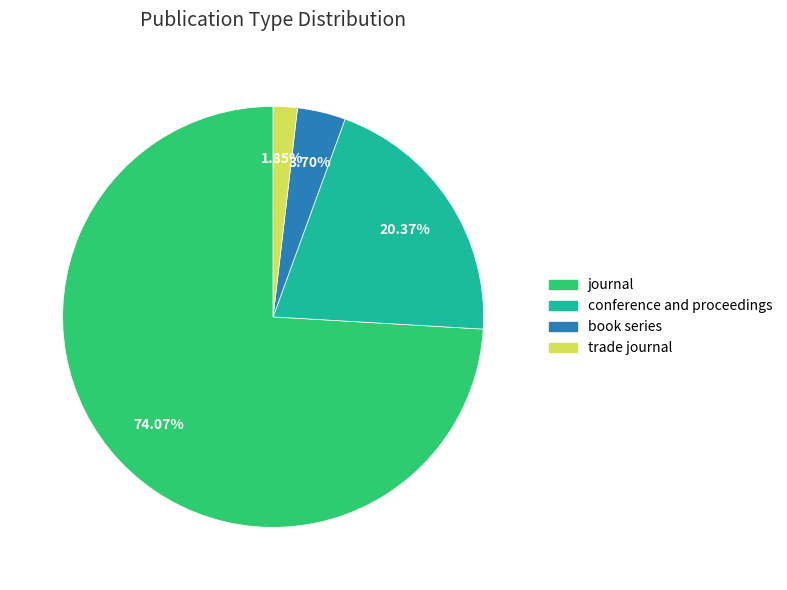

Is journal the majority of the pie?

Yes